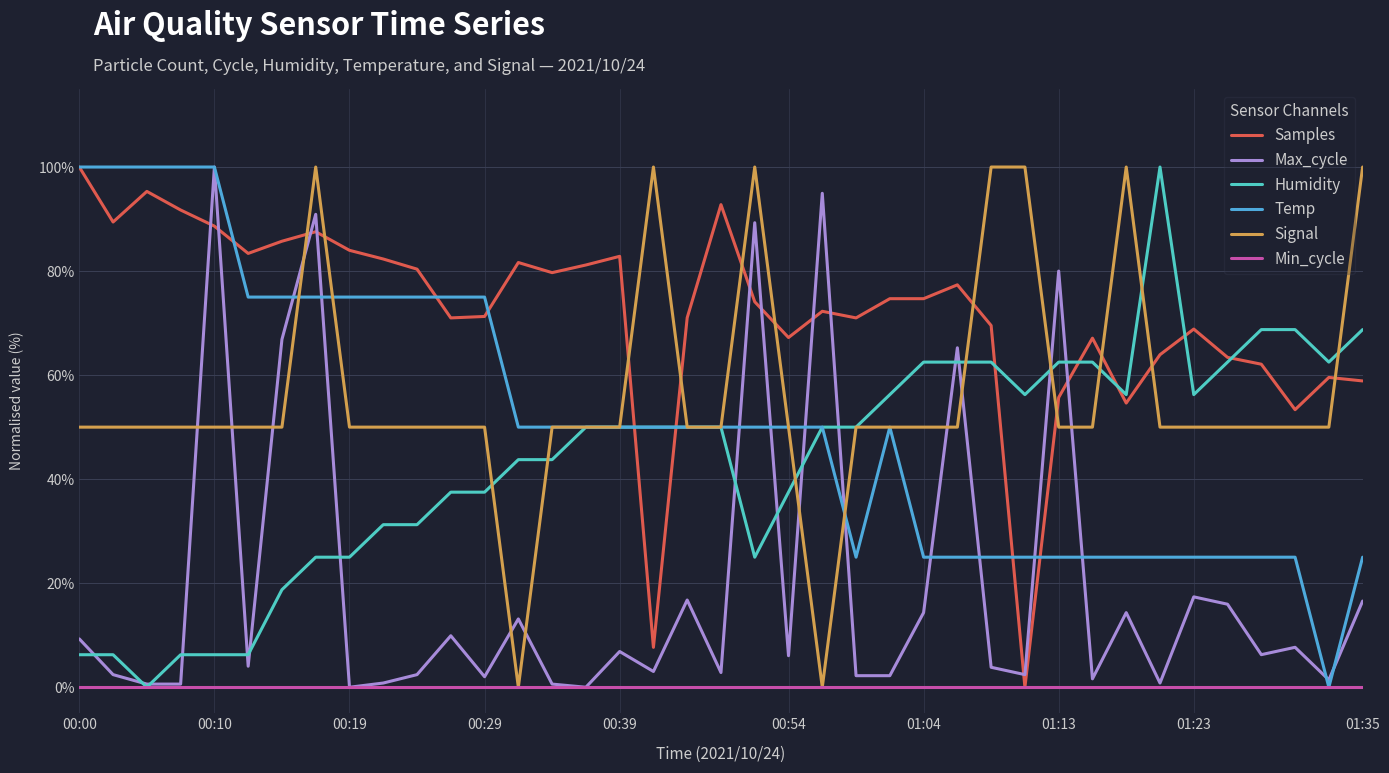

Which series ends up on top after the final intersection of Signal and Max_cycle?

Signal